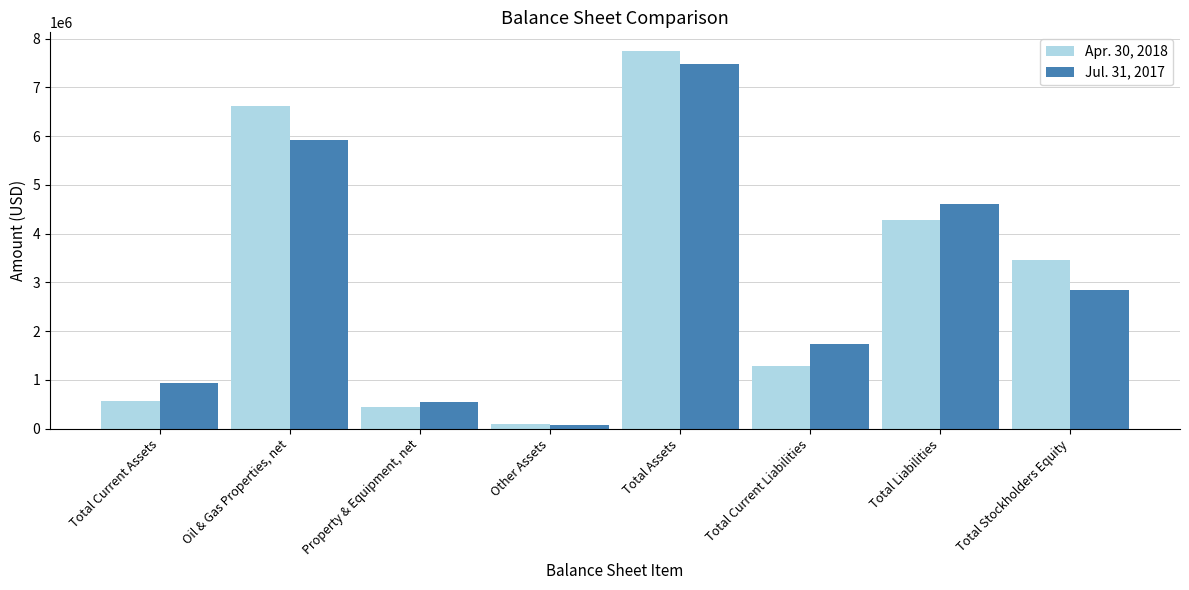

What is the value of the Apr. 30, 2018 bar at the 6th from the left?

1288703